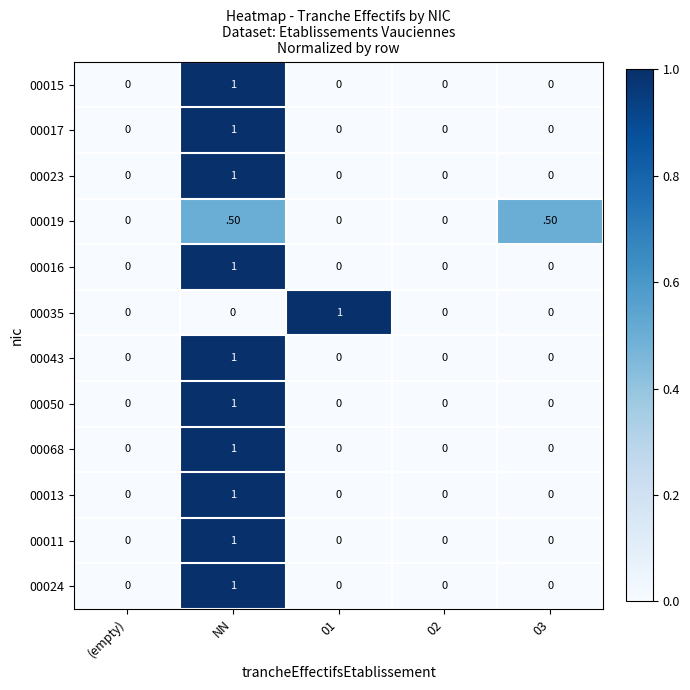

What is the sum of all 00019 values?

1.0